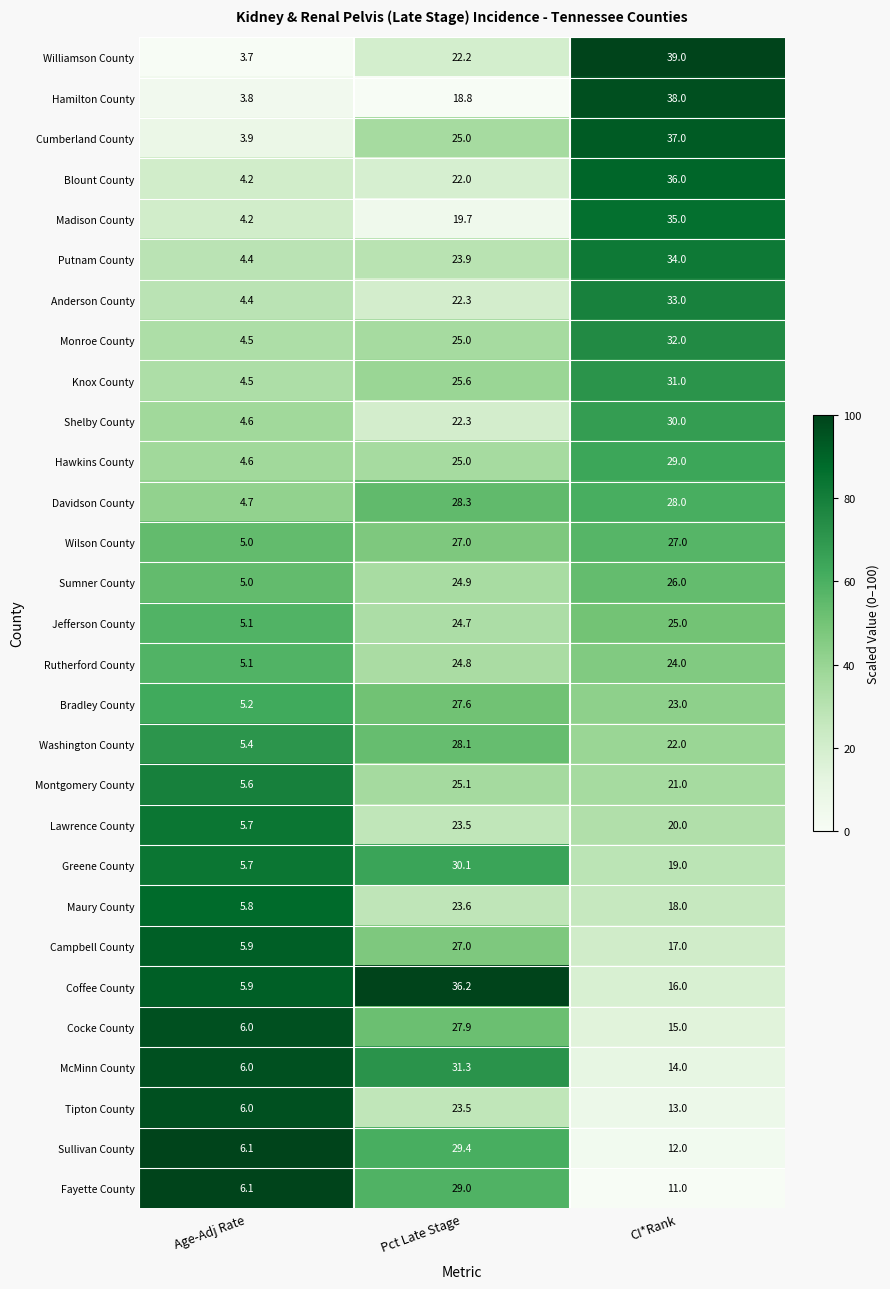

At CI*Rank, list the series in order from largest to smallest.

Williamson County, Hamilton County, Cumberland County, Blount County, Madison County, Putnam County, Anderson County, Monroe County, Knox County, Shelby County, Hawkins County, Davidson County, Wilson County, Sumner County, Jefferson County, Rutherford County, Bradley County, Washington County, Montgomery County, Lawrence County, Greene County, Maury County, Campbell County, Coffee County, Cocke County, McMinn County, Tipton County, Sullivan County, Fayette County